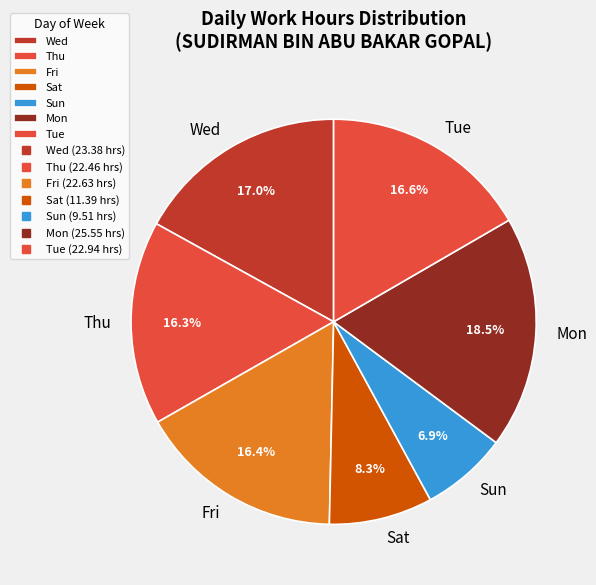

Is there a majority slice in this chart?

No